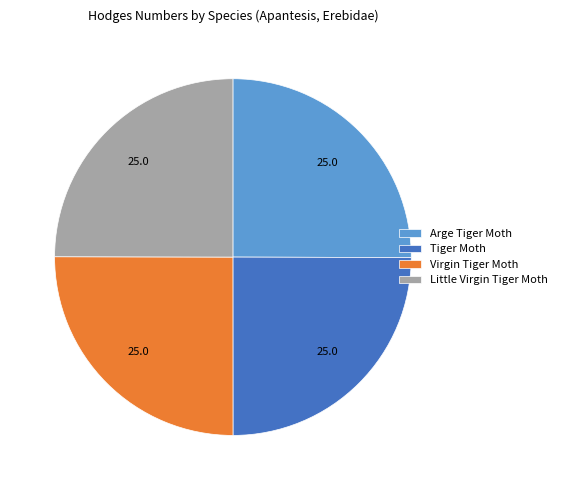

The Tiger Moth slice represents 25% of the pie. True or false?

True